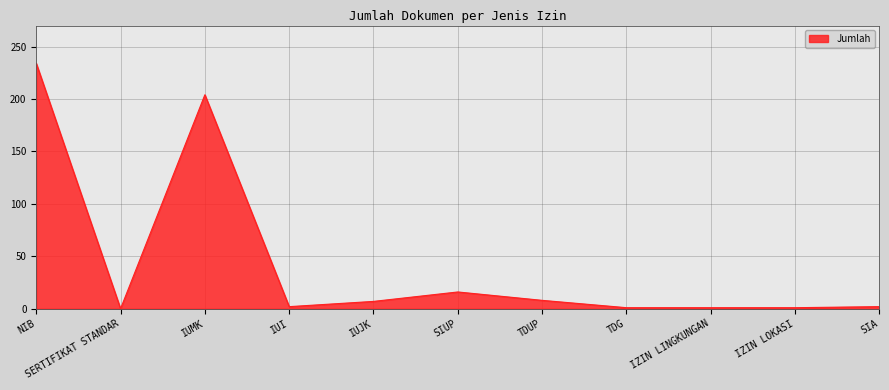

Approximately how many times larger is the value at TDUP compared to IZIN LOKASI?

8.0